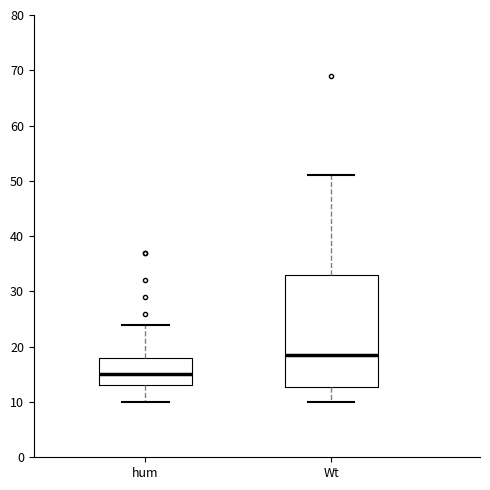

Which box is the tallest, from its lower edge to its upper edge?

Wt